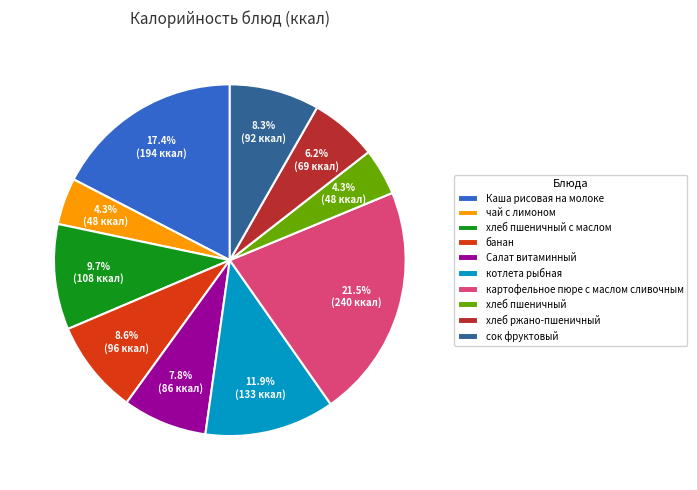

How many segments does this pie chart have?

10